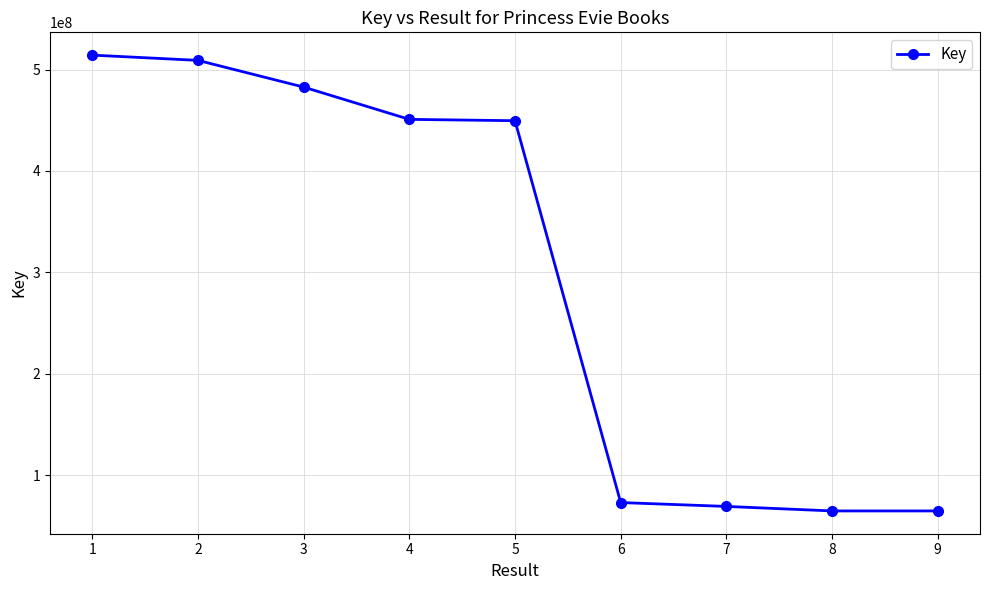

True or false: the data shows 449549782 at 5.

True